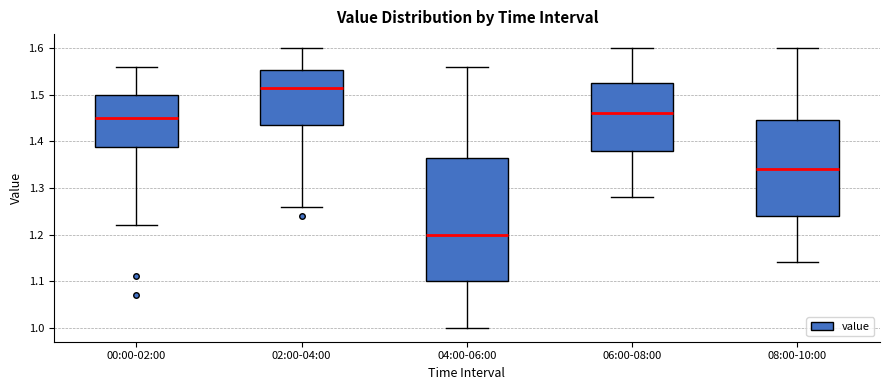

Reading left to right, read every box against the y-axis: the position of its median line, the range the box covers, and the ends of its whiskers. The values are not printed on the chart, so give them approximately, as read against the axis.

00:00-02:00: median 1.45, box 1.39 to 1.50, whiskers 1.22 to 1.56
02:00-04:00: median 1.52, box 1.44 to 1.55, whiskers 1.26 to 1.60
04:00-06:00: median 1.20, box 1.10 to 1.37, whiskers 1.00 to 1.56
06:00-08:00: median 1.46, box 1.38 to 1.53, whiskers 1.28 to 1.60
08:00-10:00: median 1.34, box 1.24 to 1.45, whiskers 1.14 to 1.60